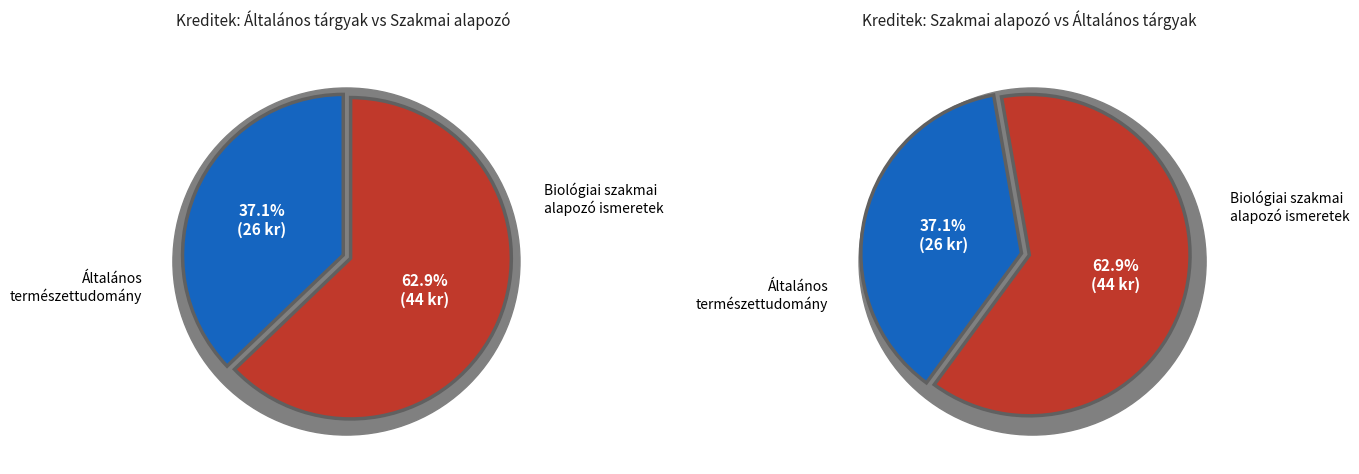

To the nearest percent, what percentage of the pie is Általános természettudomány?

37%